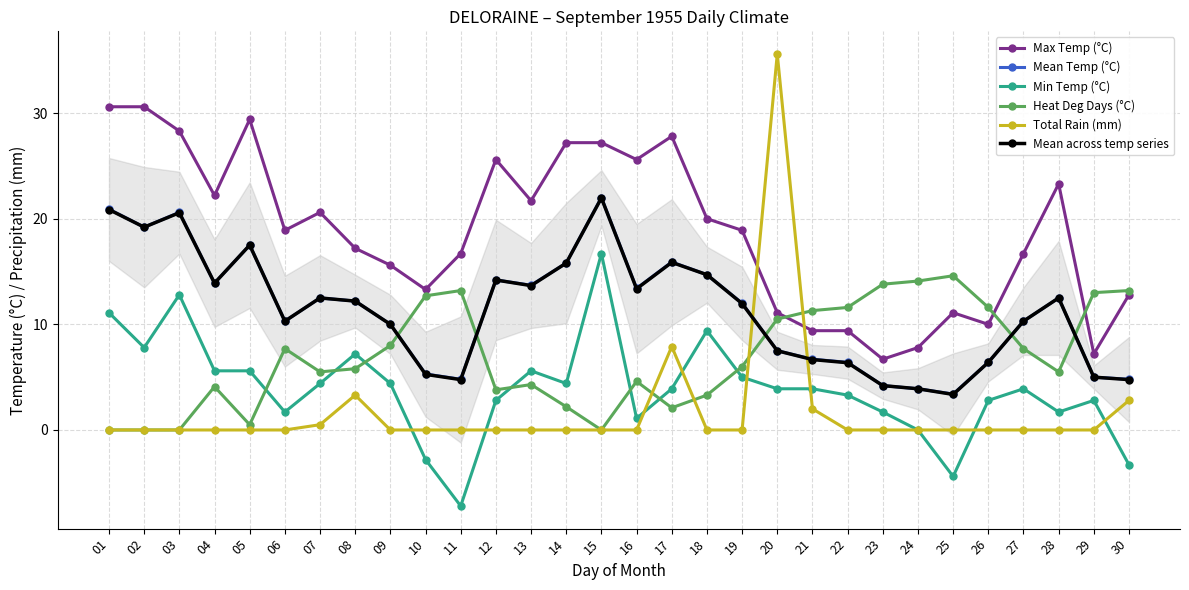

Is this an area chart (filled region under the line)?

No